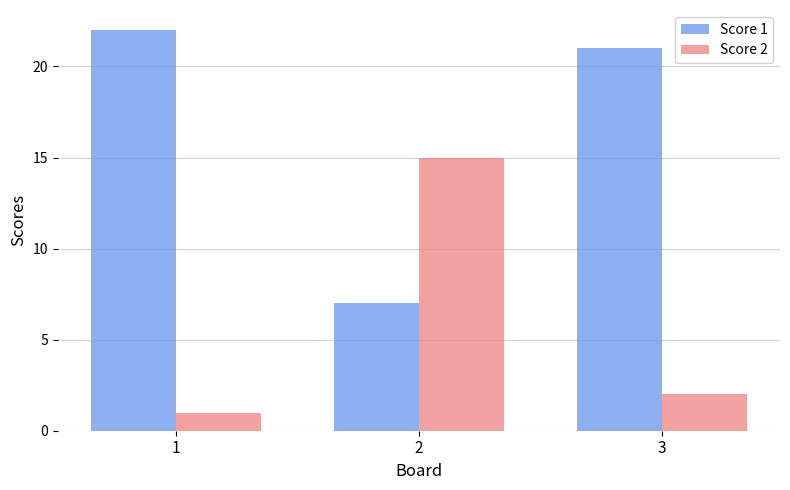

Rank the series at 1 from highest to lowest value.

Score 1, Score 2